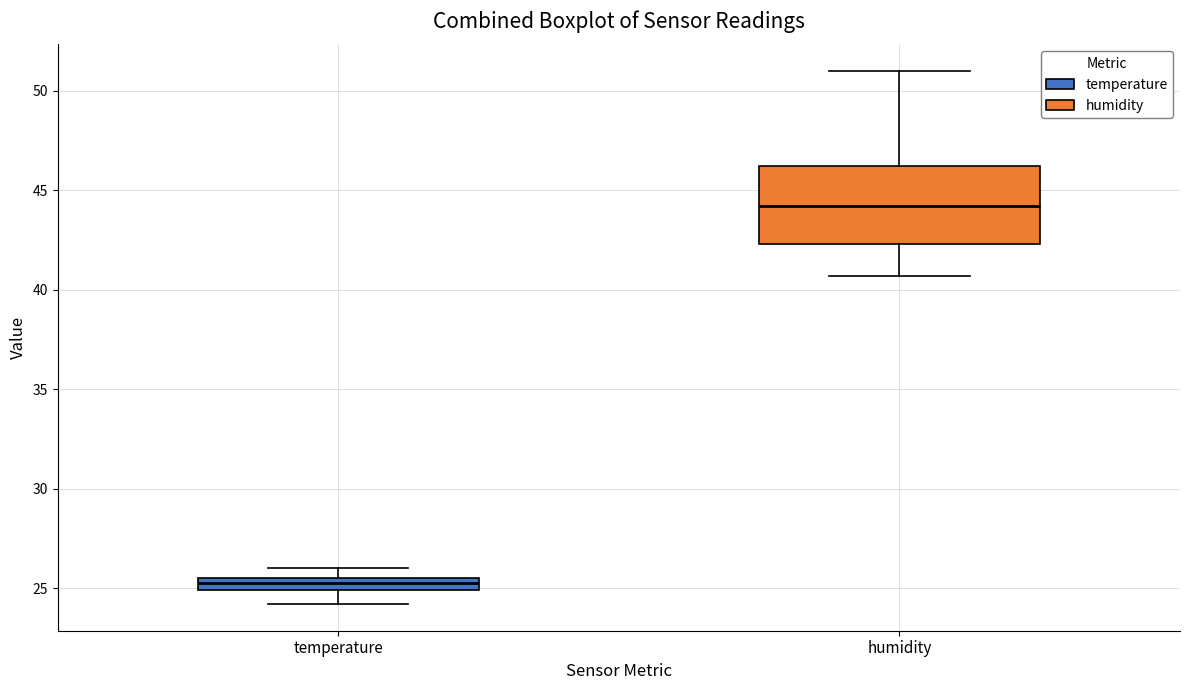

Where is the upper edge of the box for temperature on the y-axis? The values are not printed on the chart, so give them approximately, as read against the axis.

25.5